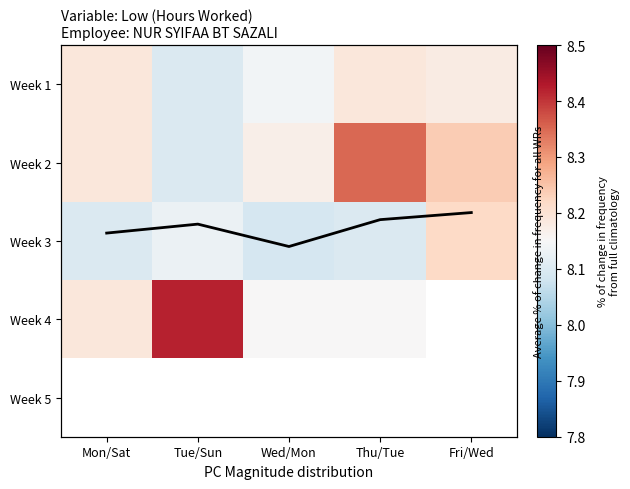

At how many categories does at least one series exceed 4?

5